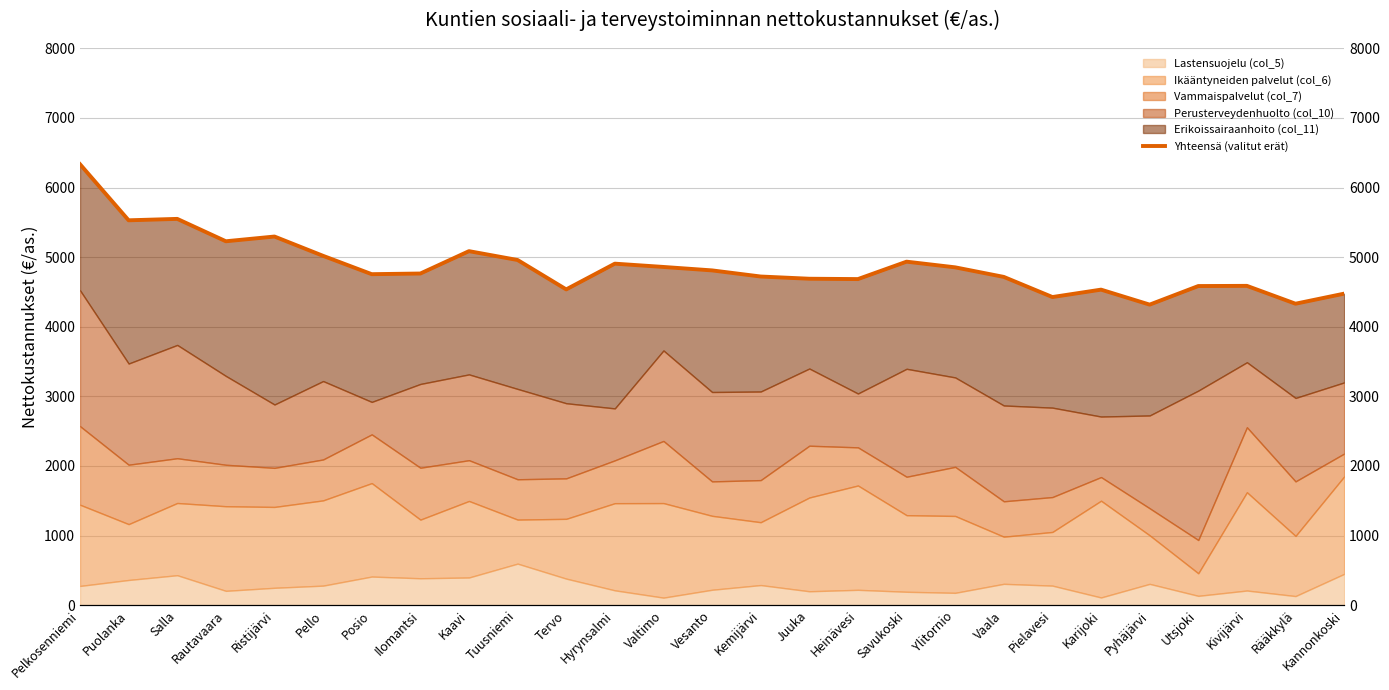

What is the value of the 2nd point from the left?

5529.7